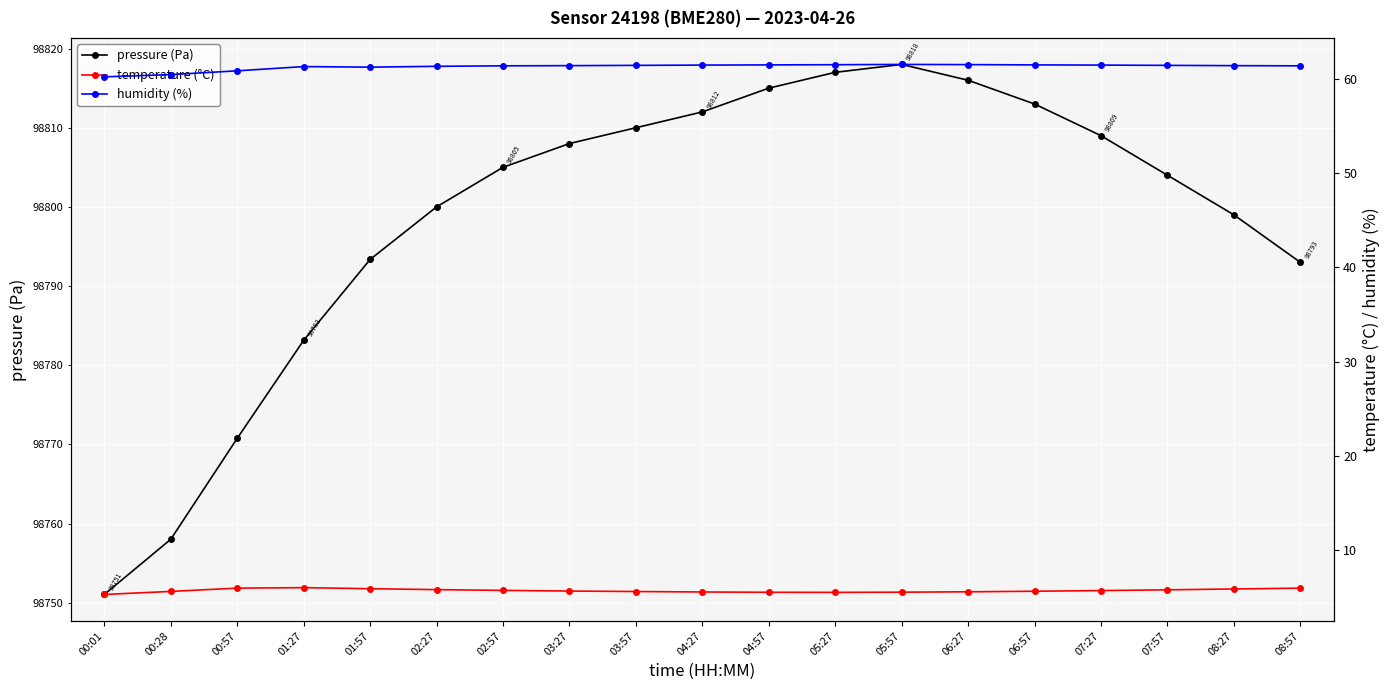

The value of pressure (Pa) at 03:57 is 45101.9. True or false?

False